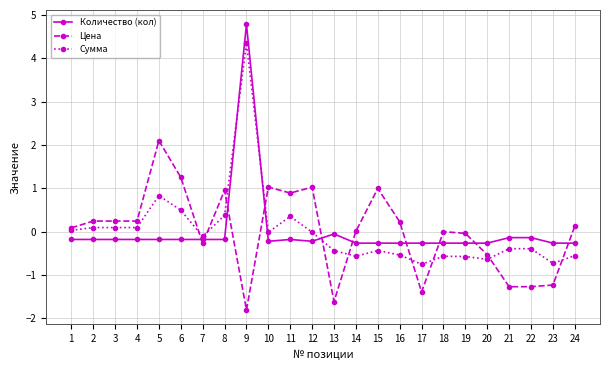

What is the difference between the highest and lowest values at 16?

0.8